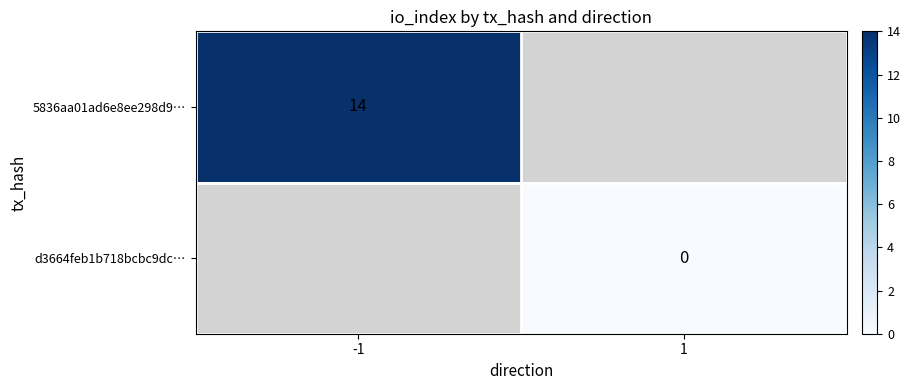

Is the value of d3664feb1b718bcbc9dc… at 1 greater than the value of 5836aa01ad6e8ee298d9… at -1?

No